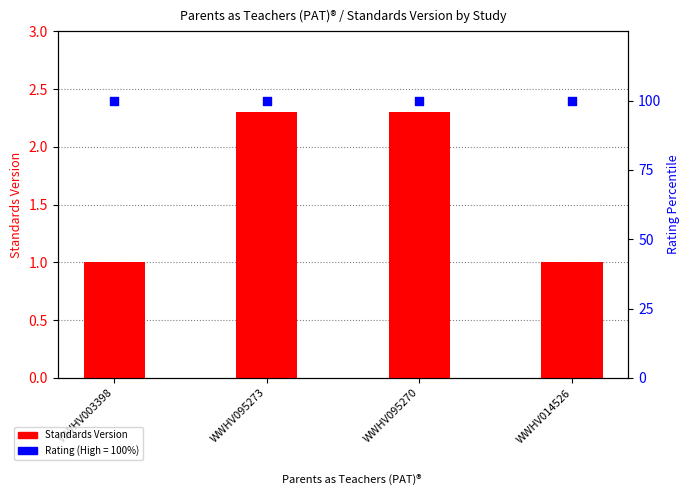

Which series has the largest Y range (max minus min)?

Standards Version